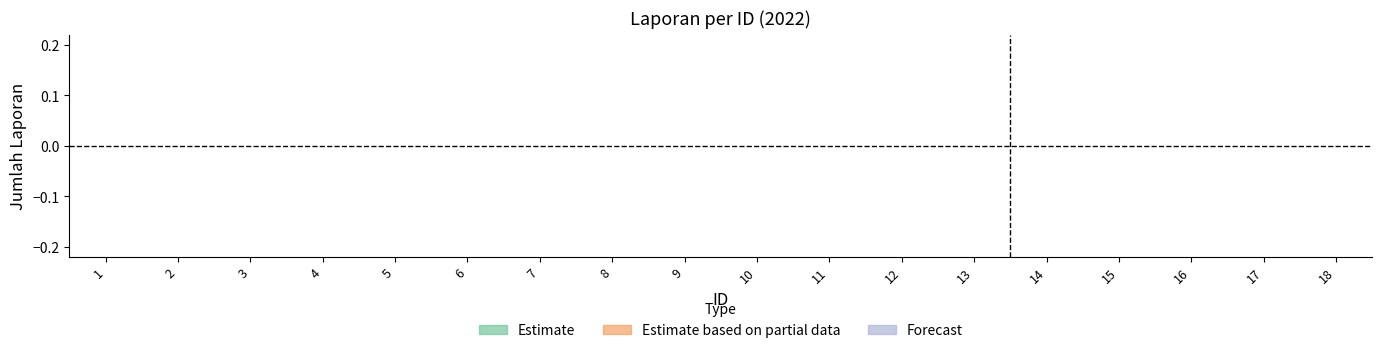

Reading right to left, list all the values displayed in this chart.

Estimate: 18=0	17=0	16=0	15=0	14=0	13=0	12=1	11=1	10=1	9=1	8=1	7=1	6=1	5=1	4=1	3=1	2=1	1=1
Estimate based on partial data: 18=0	17=0	16=0	15=0	14=1	13=1	12=1	11=0	10=0	9=0	8=0	7=0	6=0	5=0	4=0	3=0	2=0	1=0
Forecast: 18=1	17=1	16=1	15=1	14=1	13=0	12=0	11=0	10=0	9=0	8=0	7=0	6=0	5=0	4=0	3=0	2=0	1=0